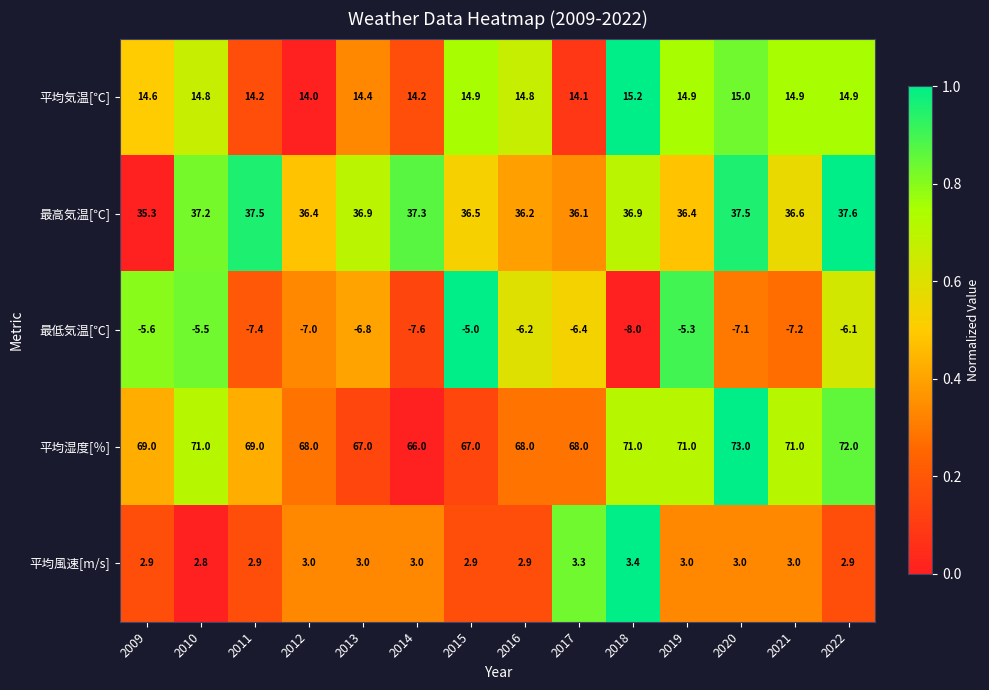

How many series are shown in this chart?

5